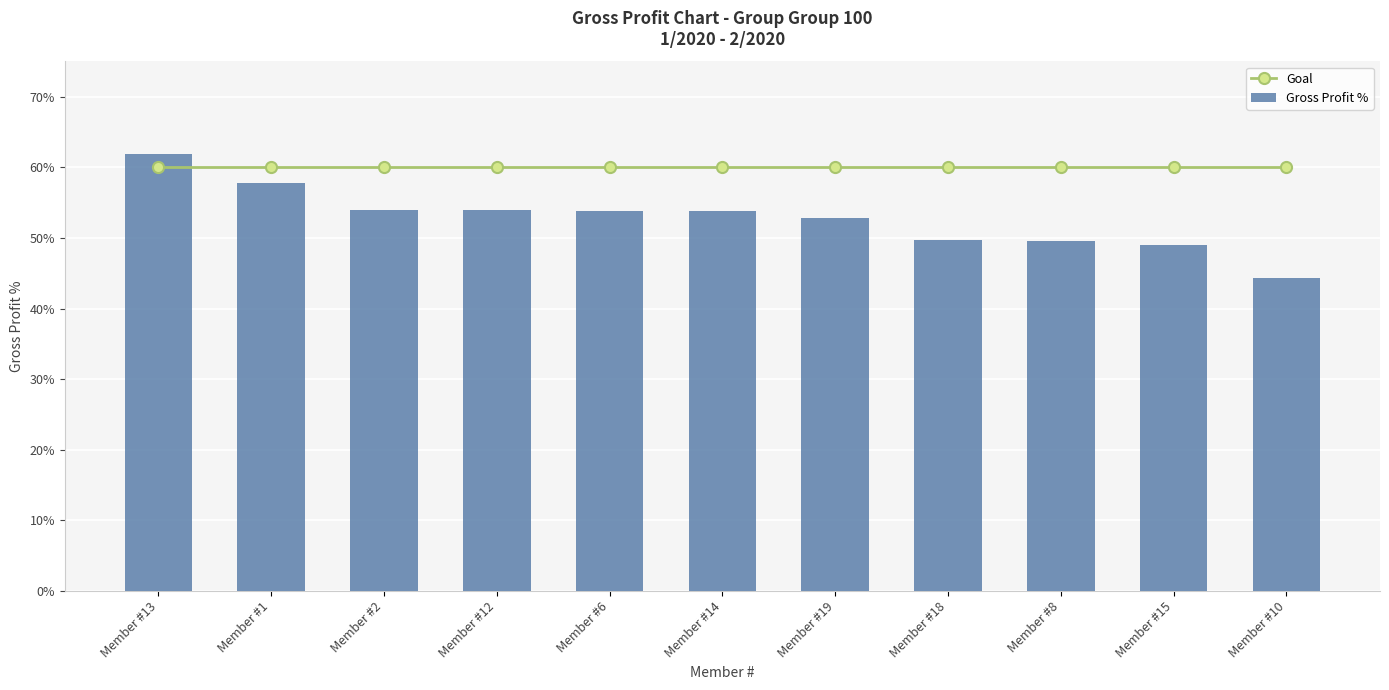

Reading left to right, transcribe all the data shown in this chart.

Goal: Member #13=0.6	Member #1=0.6	Member #2=0.6	Member #12=0.6	Member #6=0.6	Member #14=0.6	Member #19=0.6	Member #18=0.6	Member #8=0.6	Member #15=0.6	Member #10=0.6
Gross Profit %: Member #13=0.6	Member #1=0.6	Member #2=0.5	Member #12=0.5	Member #6=0.5	Member #14=0.5	Member #19=0.5	Member #18=0.5	Member #8=0.5	Member #15=0.5	Member #10=0.4